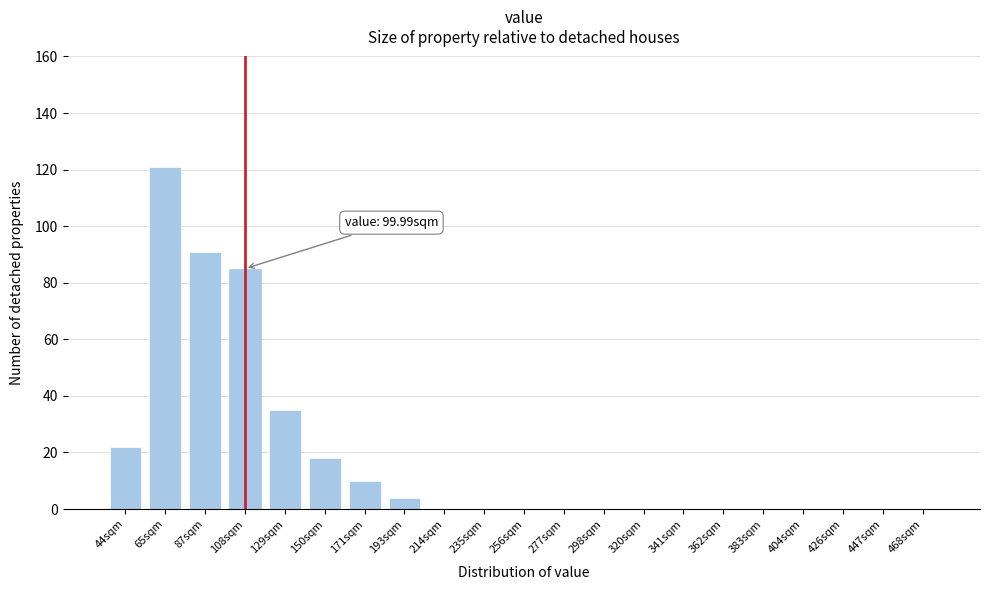

Reading right to left, what are all the values shown in this chart?

468sqm=0	447sqm=0	426sqm=0	404sqm=0	383sqm=0	362sqm=0	341sqm=0	320sqm=0	298sqm=0	277sqm=0	256sqm=0	235sqm=0	214sqm=0	193sqm=4	171sqm=10	150sqm=18	129sqm=35	108sqm=85	87sqm=91	65sqm=121	44sqm=22